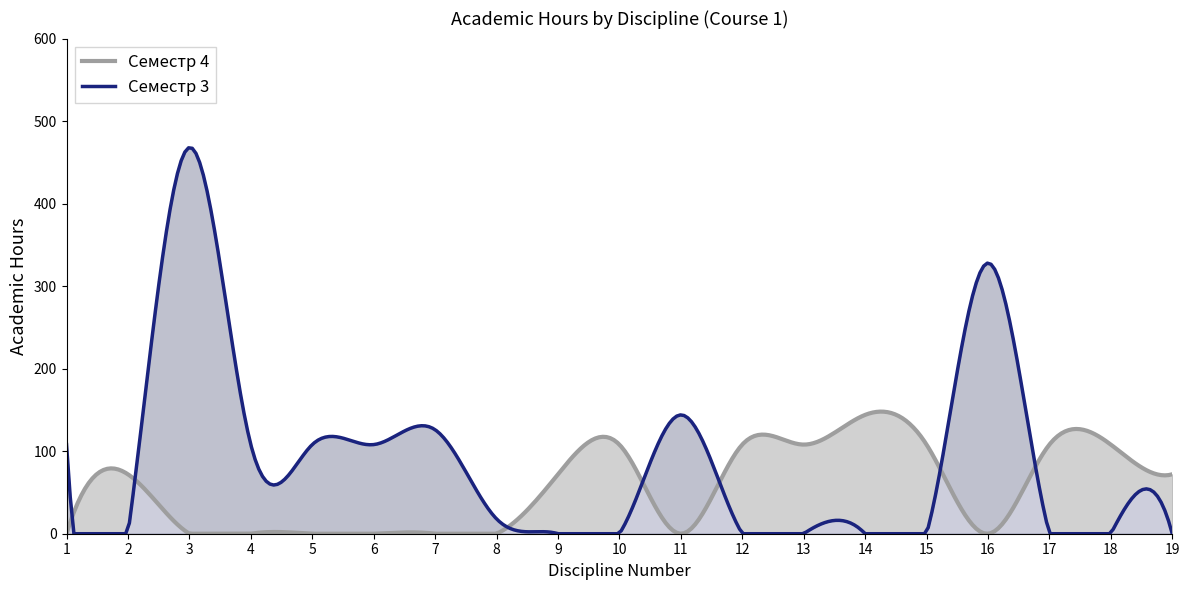

What is the difference between the Семестр 4 (Всего часов) values at 10 and 14?

36